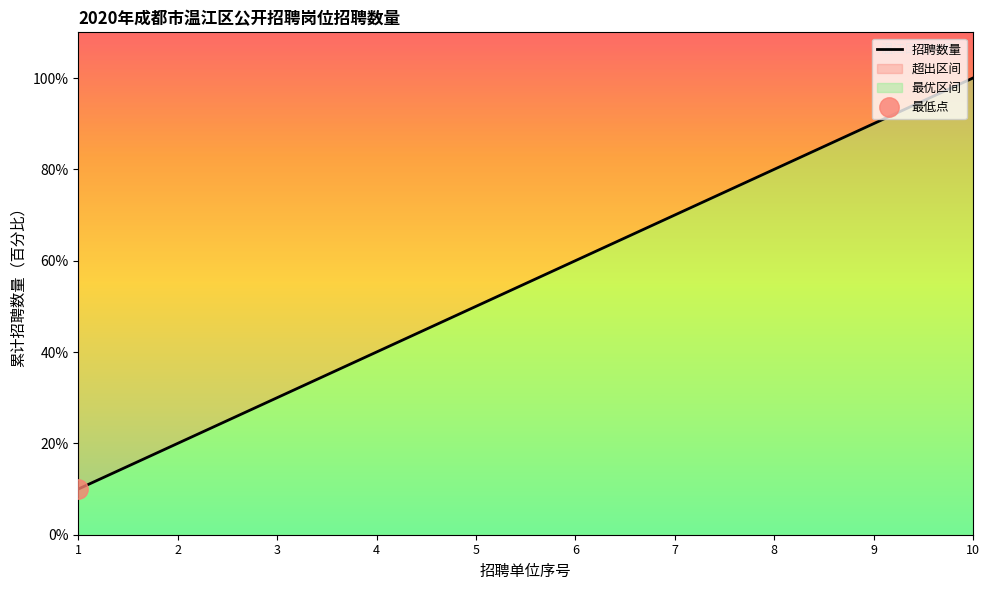

List the labels in order of value, largest first.

10, 9, 8, 7, 6, 5, 4, 3, 2, 1